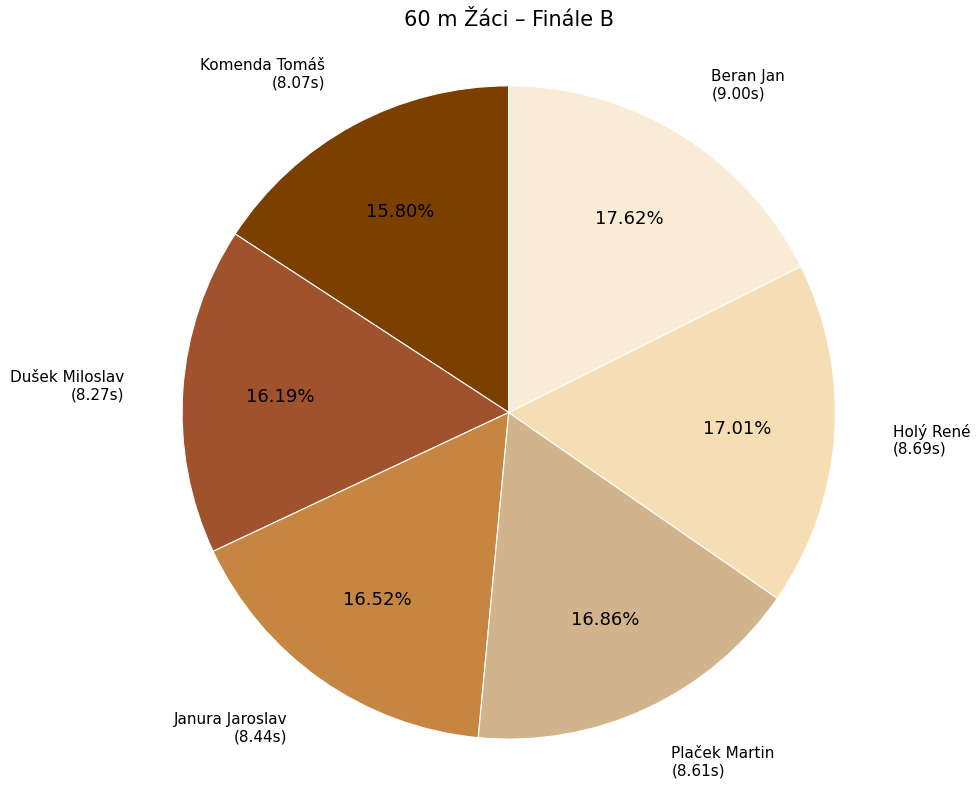

Is Beran Jan the majority of the pie?

No